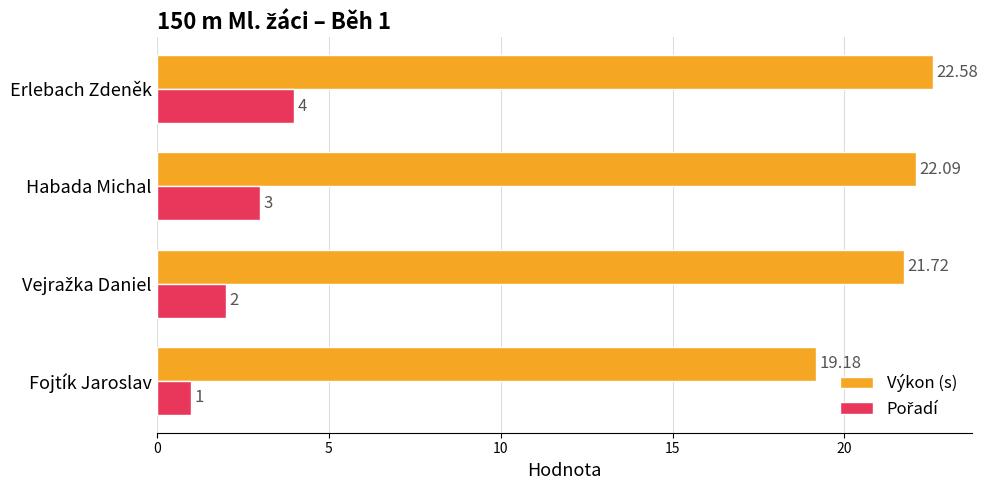

Which series has the widest spread of values?

Výkon (s)